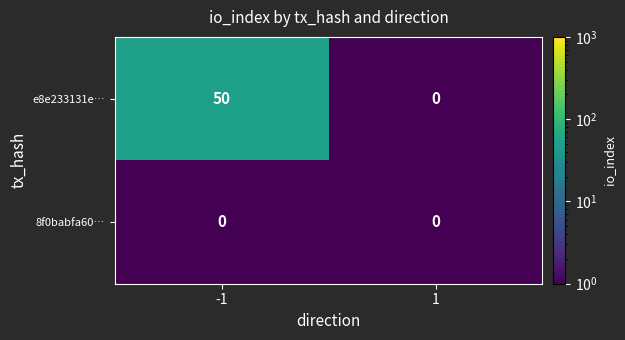

Which series has the largest total across all categories?

e8e233131e…